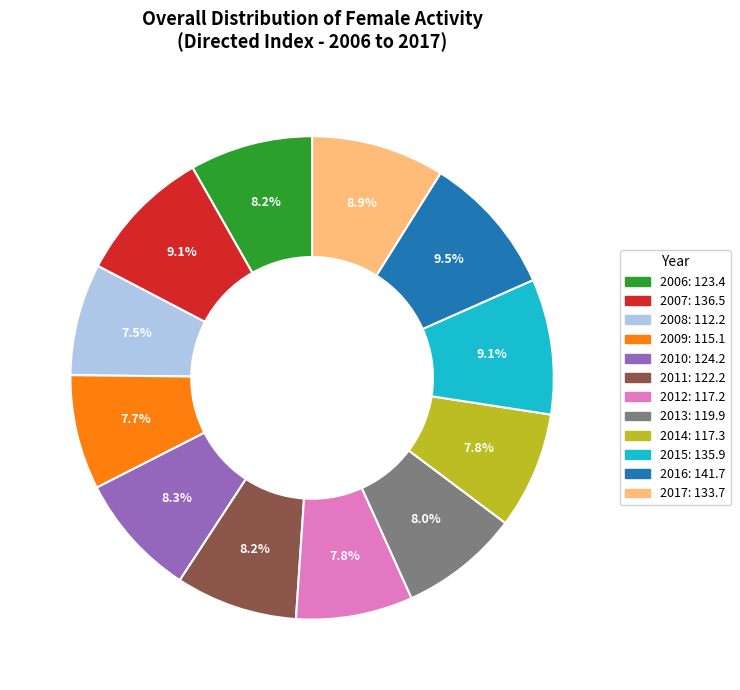

What is the ratio of the value at 2017 to the value at 2011?

1.1